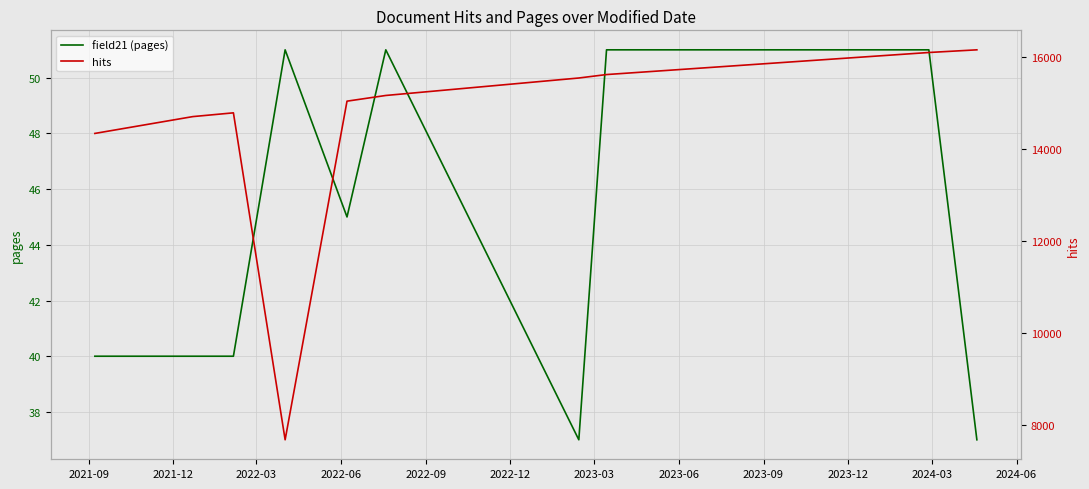

True or false: field21 (pages) and hits intersect in this chart.

False